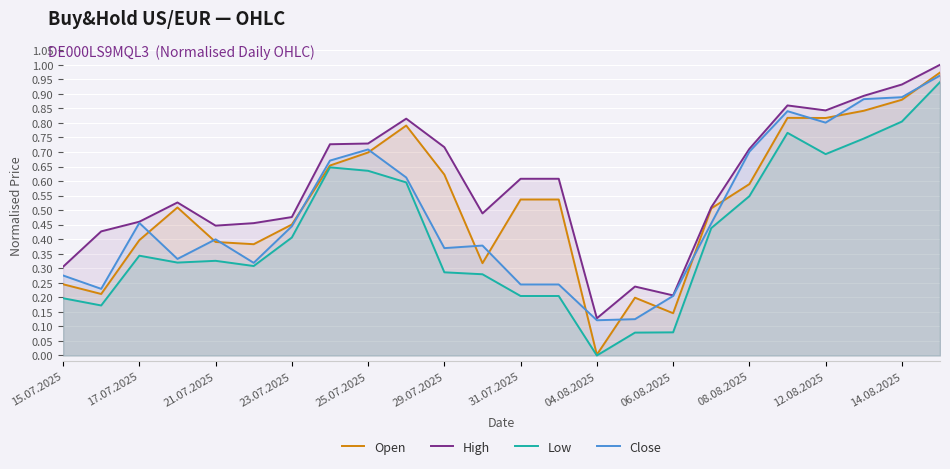

List the series in order of their peak value, lowest first.

Low, Close, Open, High